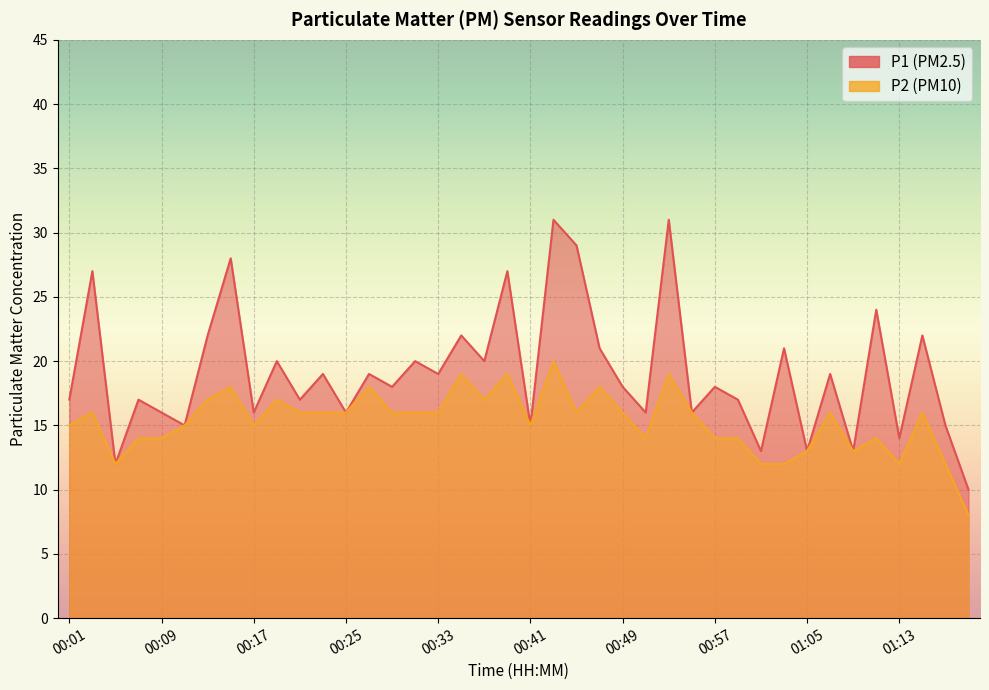

What value does the P1 series have at 01:01, to the nearest 10?

10